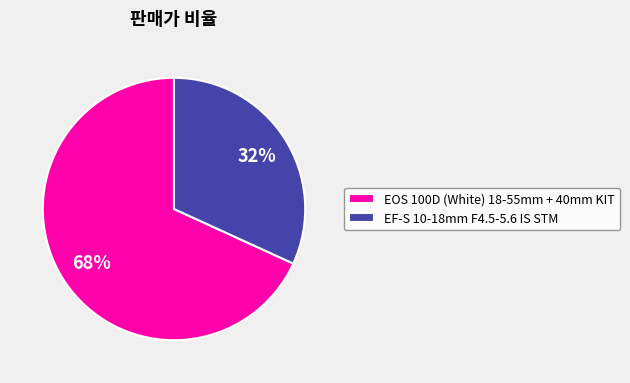

How many slices are in this pie chart?

2